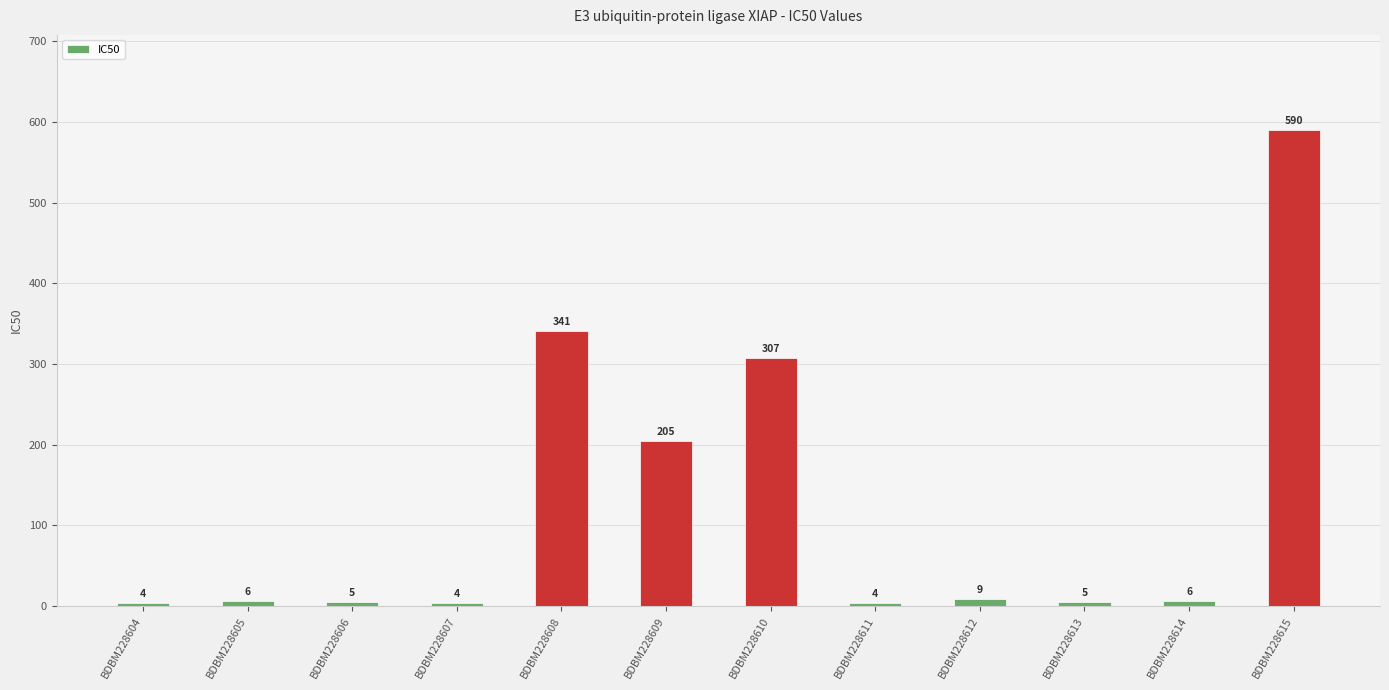

The value at BDBM228611 is 4. True or false?

True